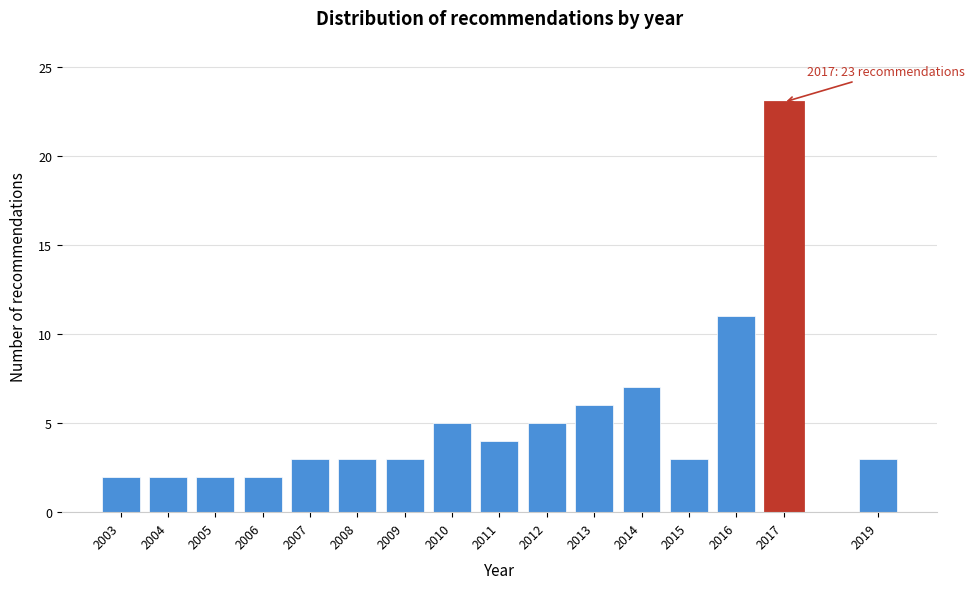

Reading left to right, transcribe all the data shown in this chart.

2003=2	2004=2	2005=2	2006=2	2007=3	2008=3	2009=3	2010=5	2011=4	2012=5	2013=6	2014=7	2015=3	2016=11	2017=23	2019=3